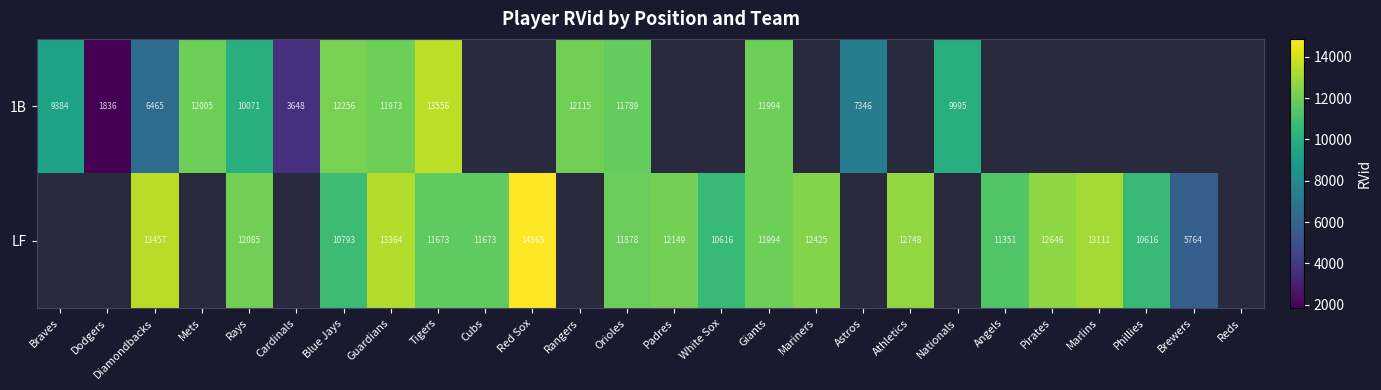

Is it true that 1B equals 3648 at Cardinals?

True